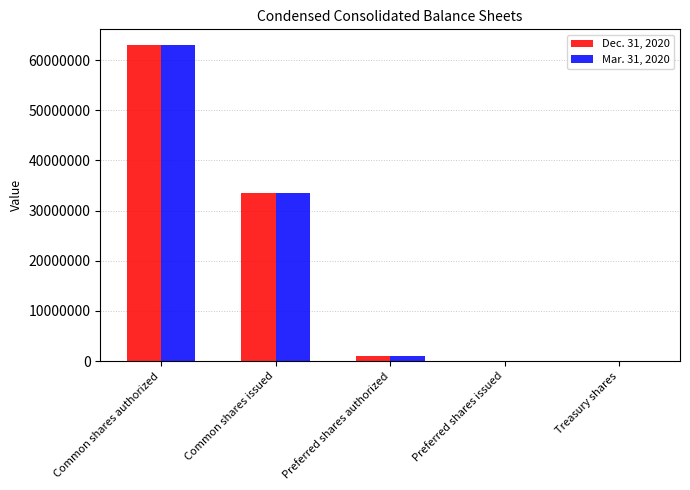

The value of Mar. 31, 2020 at Common shares authorized is 63000000. True or false?

True